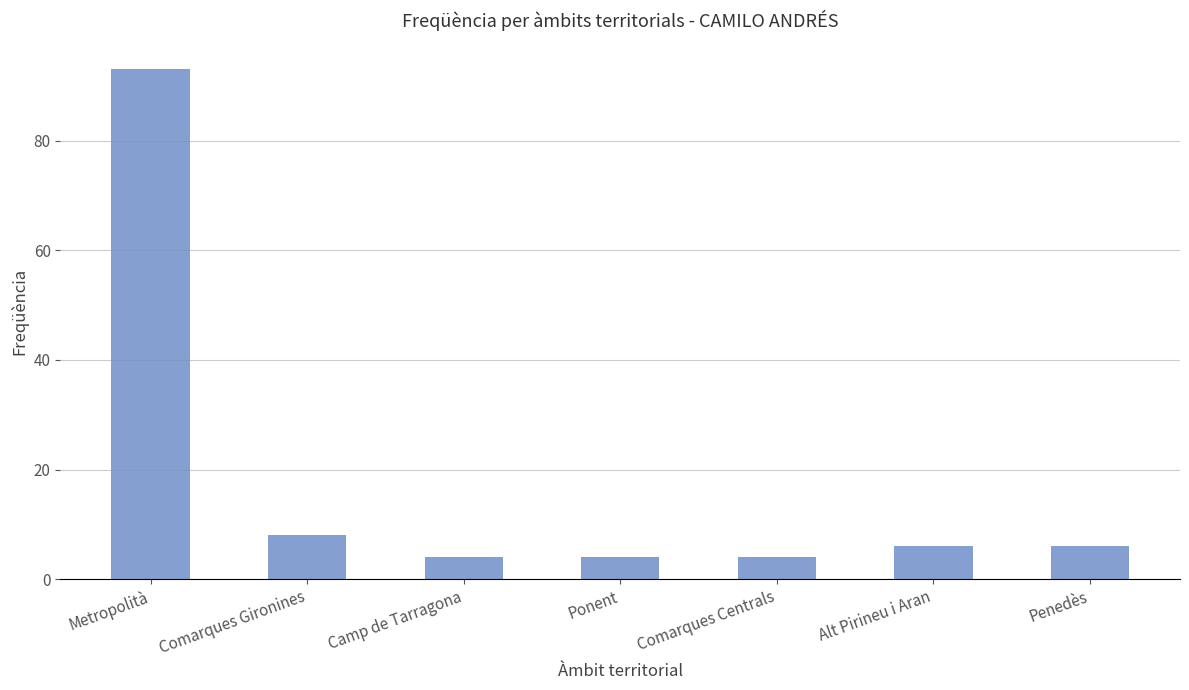

Reading right to left, list all the values displayed in this chart.

6	6	4	4	4	8	93